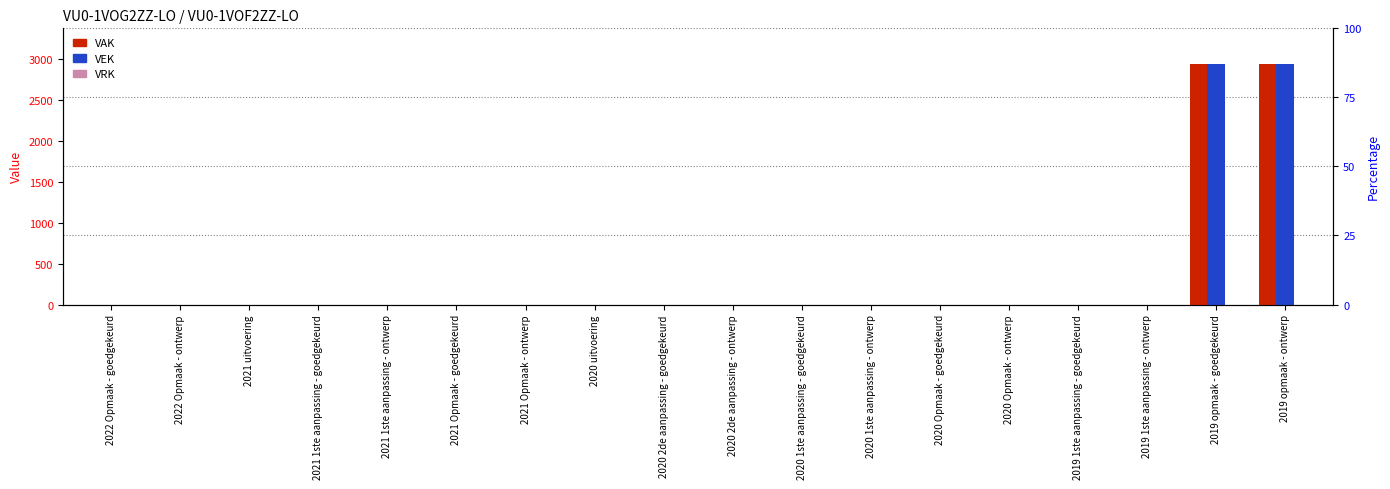

What is the label of the 12th bar from the right?

2021 Opmaak - ontwerp